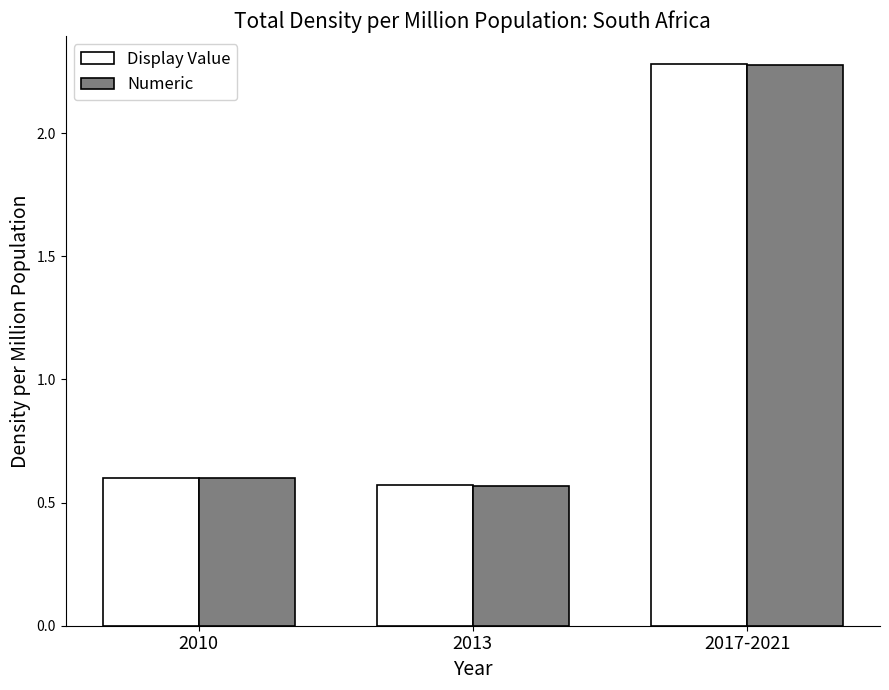

Count the number of categories in the chart.

3